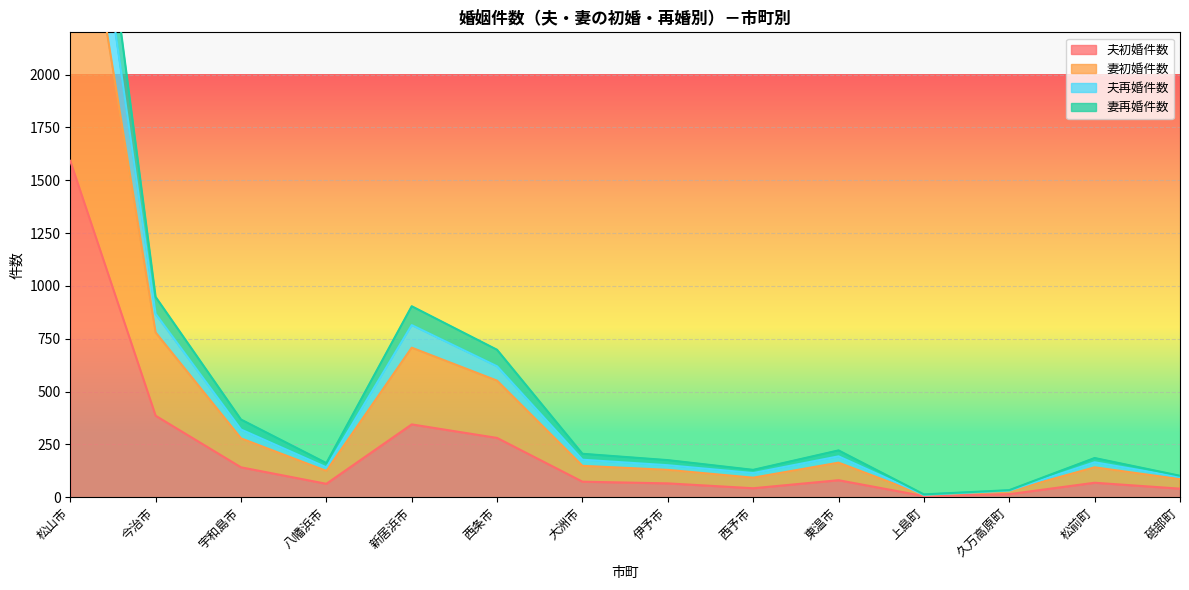

What position from the left is 西条市?

6